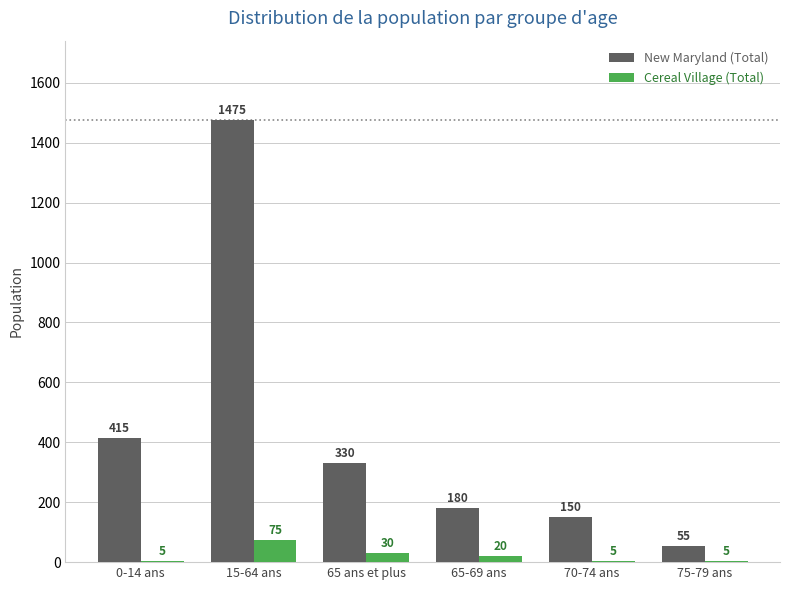

At which category is the sum across all series the highest?

15-64 ans